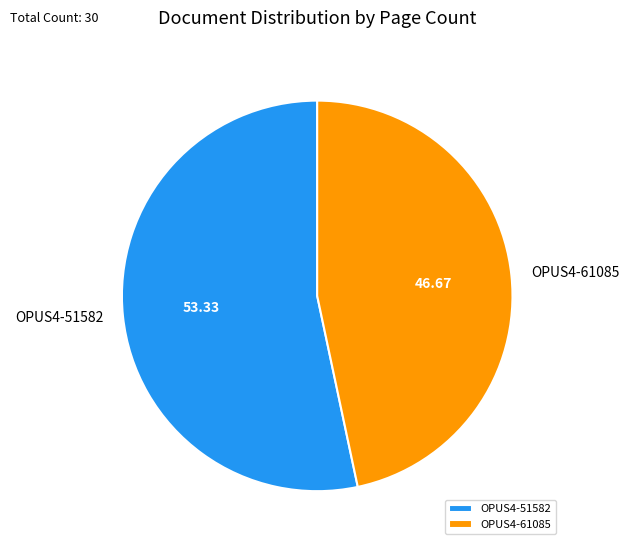

True or false: OPUS4-51582 accounts for 42% of the total.

False